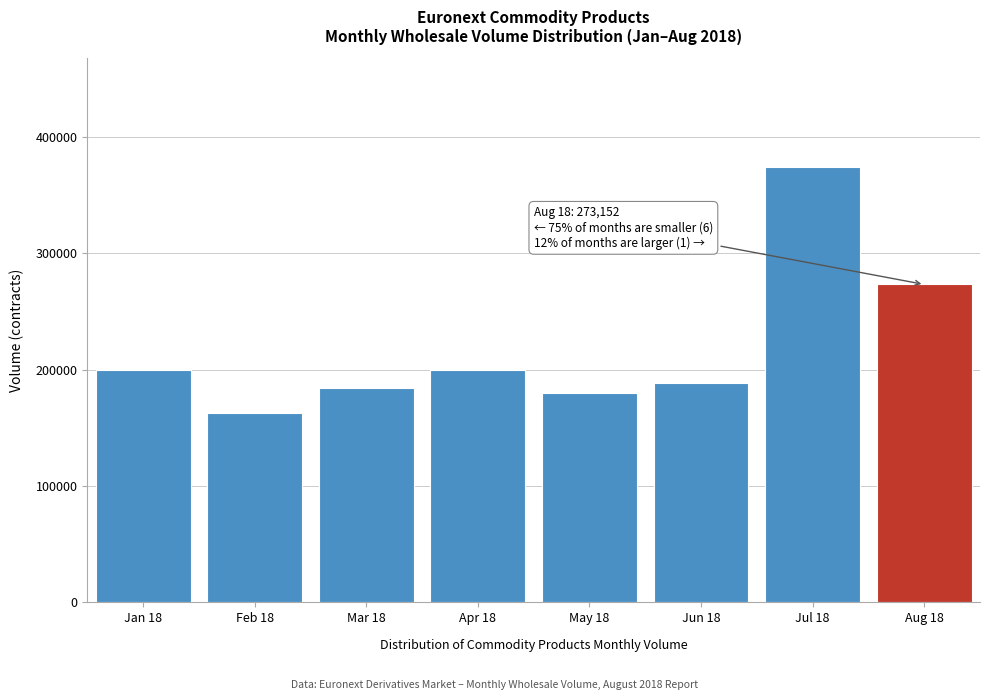

Is it true that the value at Jan 18 is 119725?

False